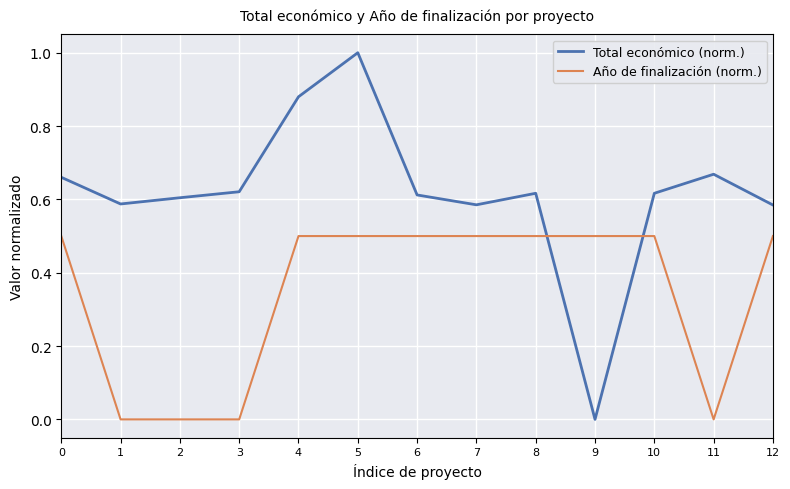

Rank the series by their maximum value, from lowest to highest.

Año de finalización (norm.), Total económico (norm.)